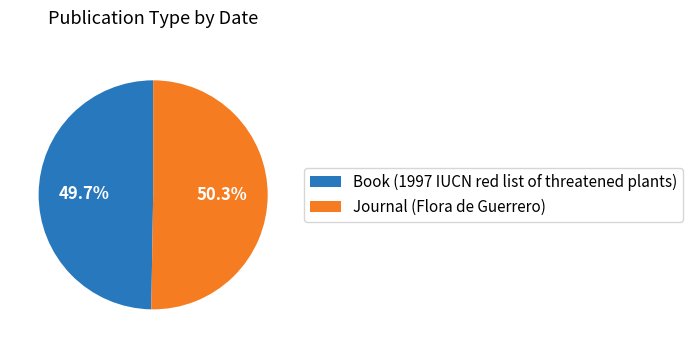

Is the sum of Book (1997 IUCN red list of threatened plants) and Journal (Flora de Guerrero) greater than half?

Yes